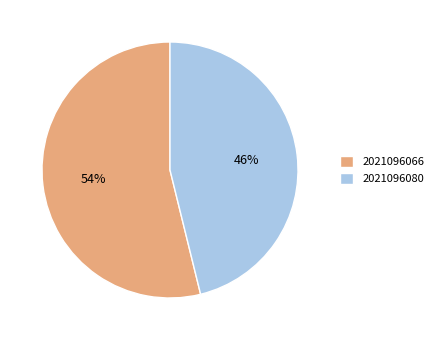

What is the ratio of the value at 2021096080 to the value at 2021096066?

0.9